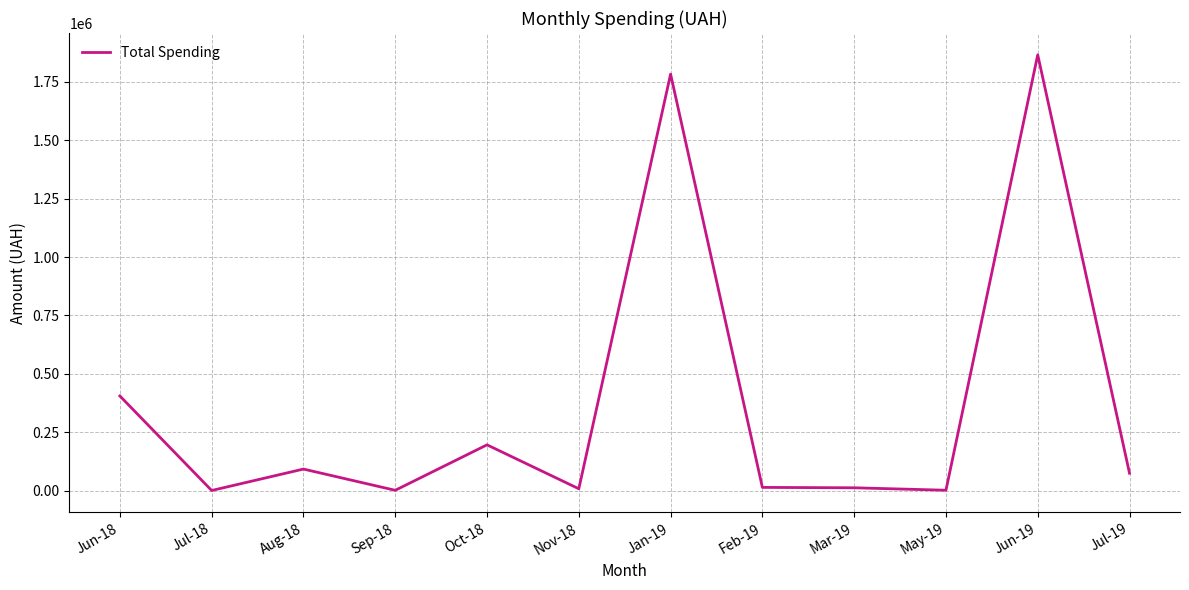

Where is the data nearest to the value 933410?

Jun-18